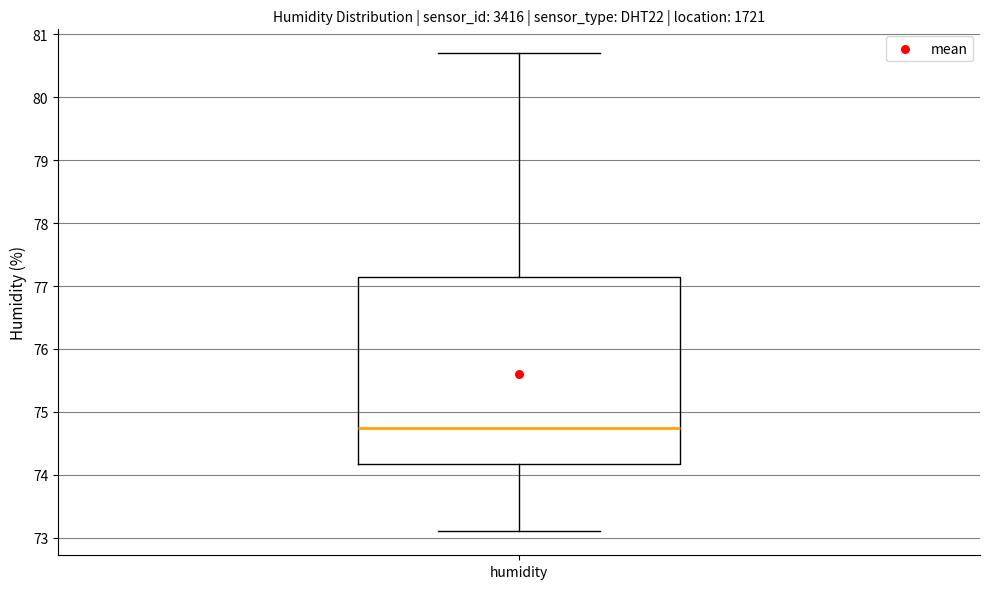

Where is the upper edge of the box for humidity on the y-axis? The values are not printed on the chart, so give them approximately, as read against the axis.

77.2